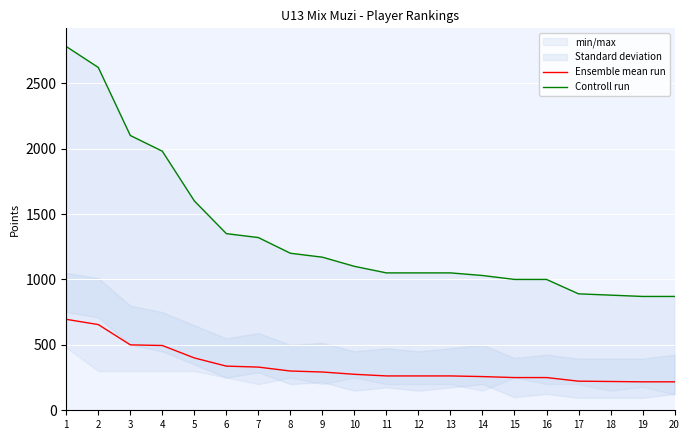

What is the spread (max minus min) of values at 3?

1600.0